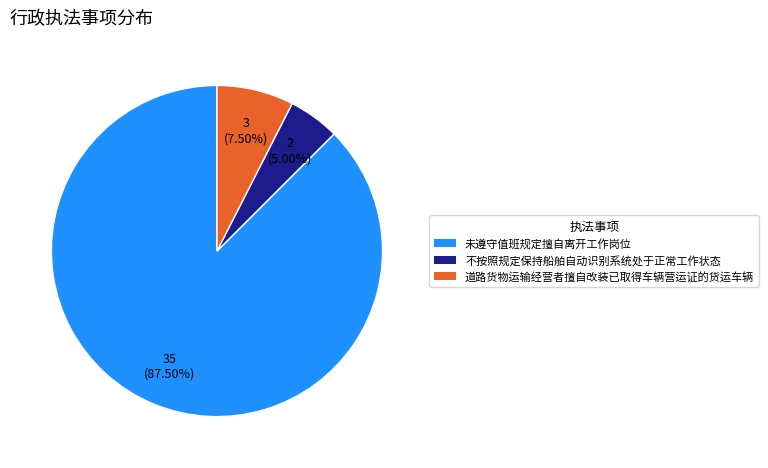

What is the ratio of the value at 未遵守值班规定擅自离开工作岗位 to the value at 不按照规定保持船舶自动识别系统处于正常工作状态?

17.5